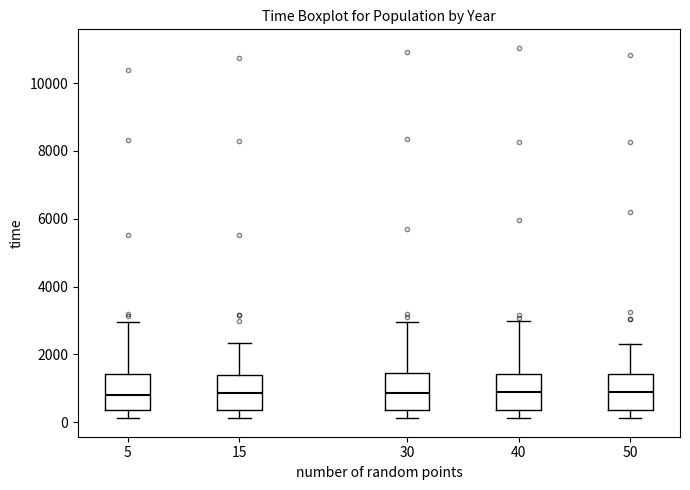

Where is the lower edge of the box at x = 50 on the y-axis? The values are not printed on the chart, so give them approximately, as read against the axis.

400